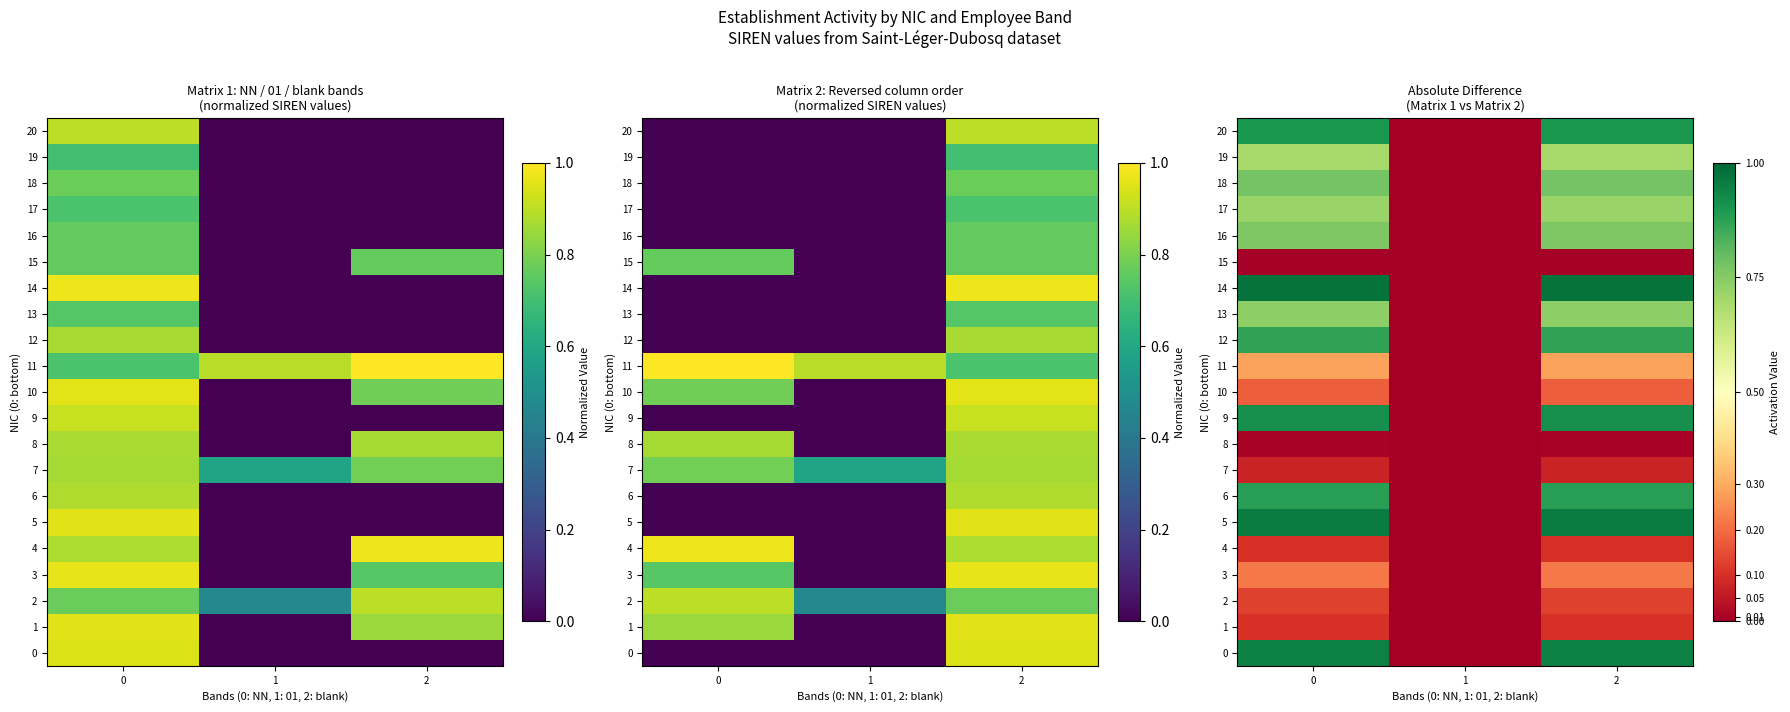

At how many categories does at least one series exceed 0?

2